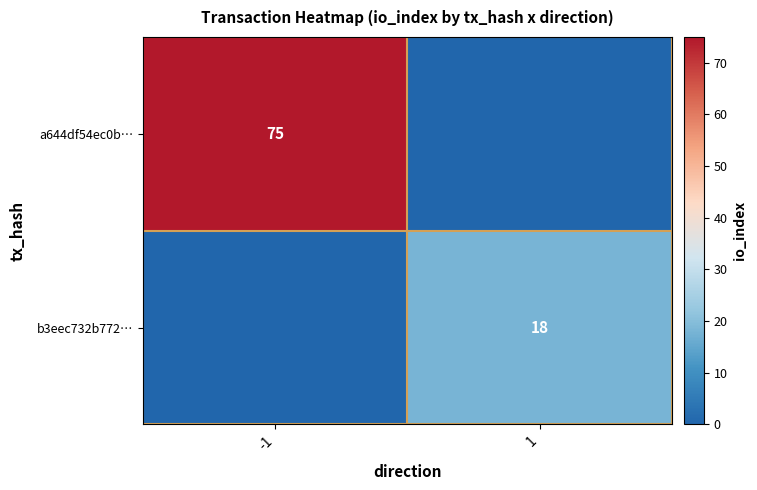

The b3eec732b772… series shows 24 at 1. True or false?

False